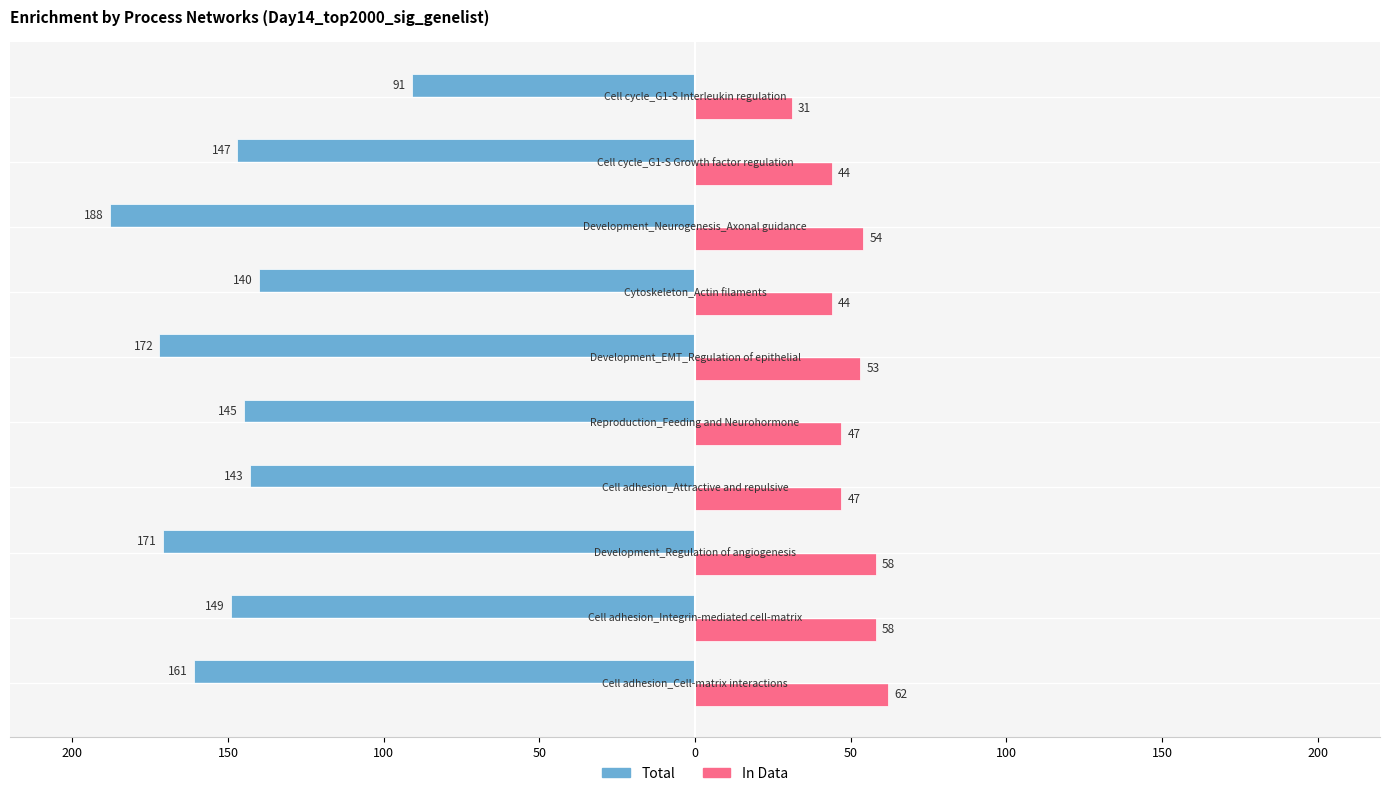

What are all the series names shown in the legend?

Total, In Data